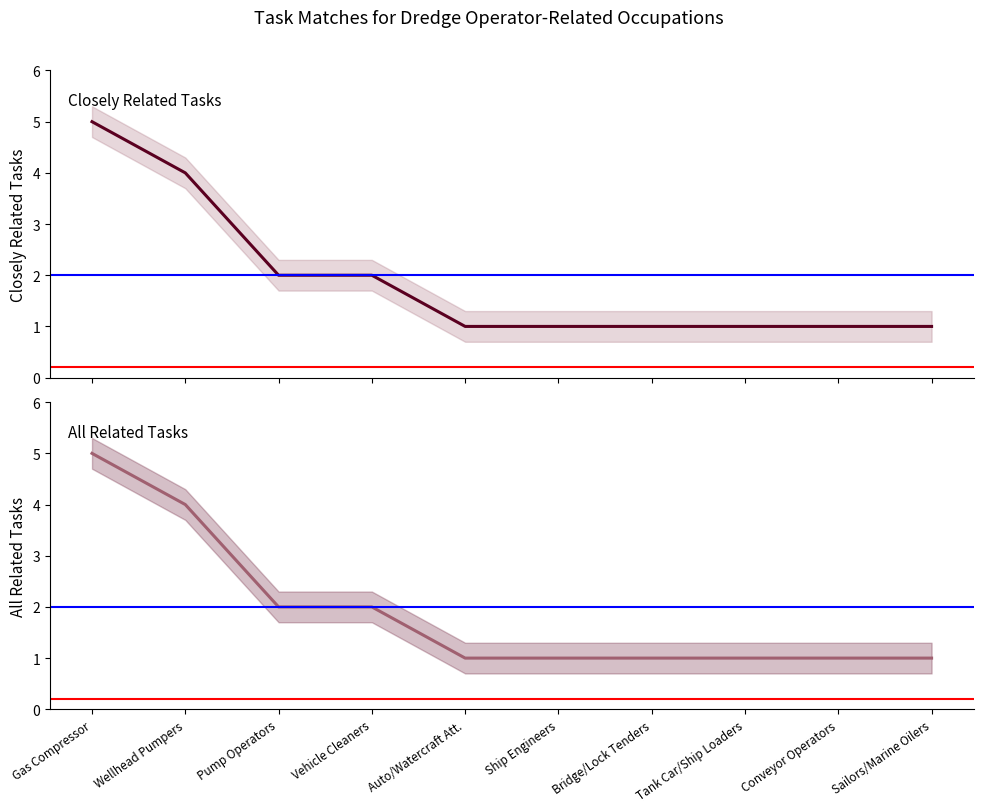

How many Closely Related Tasks values are between 1 and 2?

8